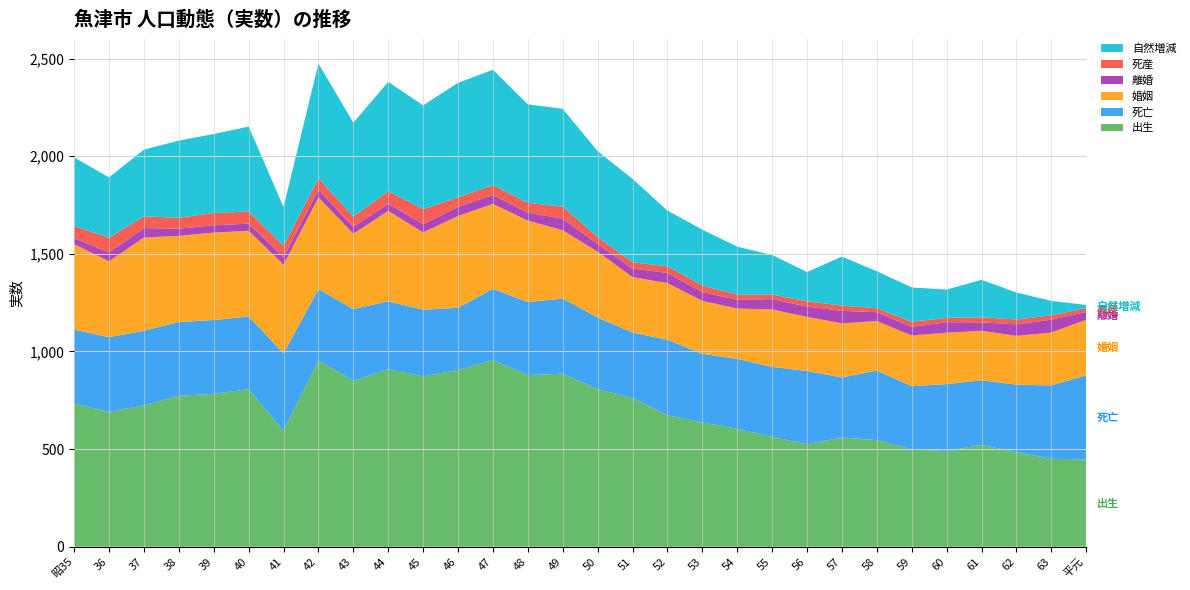

Reading left to right, extract all data points from this chart.

出生: 732	691	724	773	783	807	595	954	849	909	873	905	956	879	886	807	762	673	637	604	562	525	559	546	499	489	522	484	450	447
死亡: 380	382	382	378	378	372	396	365	368	348	341	319	365	374	385	367	335	387	351	358	359	375	308	356	323	344	330	346	376	431
婚姻: 438	389	478	441	448	439	454	470	386	463	396	470	435	417	350	337	284	290	271	258	294	277	277	254	260	263	254	250	271	285
離婚: 30	45	48	37	37	37	37	39	35	37	42	47	45	41	59	39	44	52	45	45	53	53	64	45	44	54	43	59	66	39
死産: 62	76	60	56	63	62	59	58	53	63	77	49	51	50	62	36	32	34	34	26	23	27	27	20	26	22	26	25	22	20
自然増減: 352	309	342	395	405	435	199	589	481	561	532	586	591	505	501	440	427	286	286	246	203	150	251	190	176	145	192	138	74	16